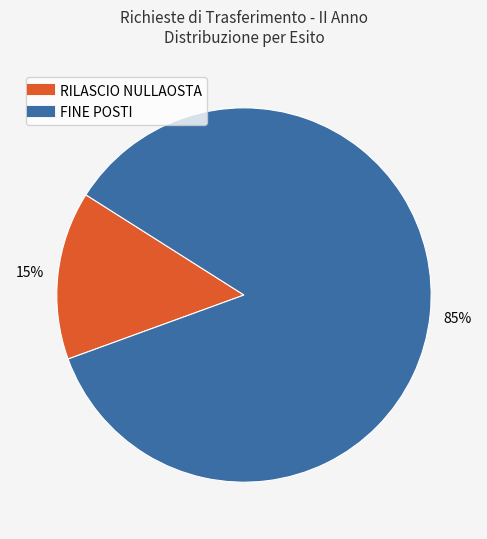

Rank the categories by value from lowest to highest.

RILASCIO NULLAOSTA, FINE POSTI